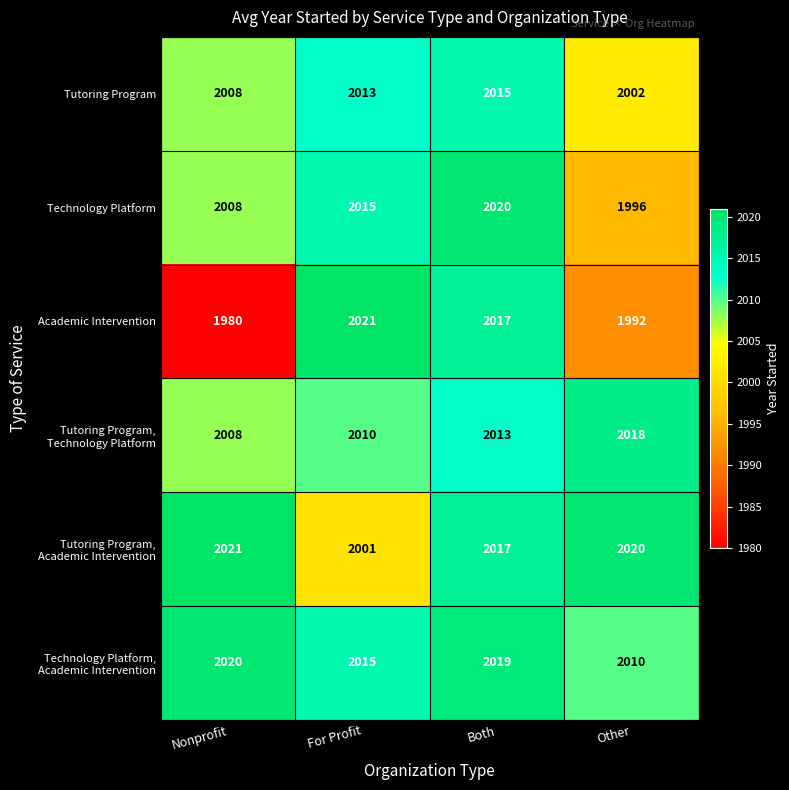

How many data points in Tutoring Program are less than 2013?

2